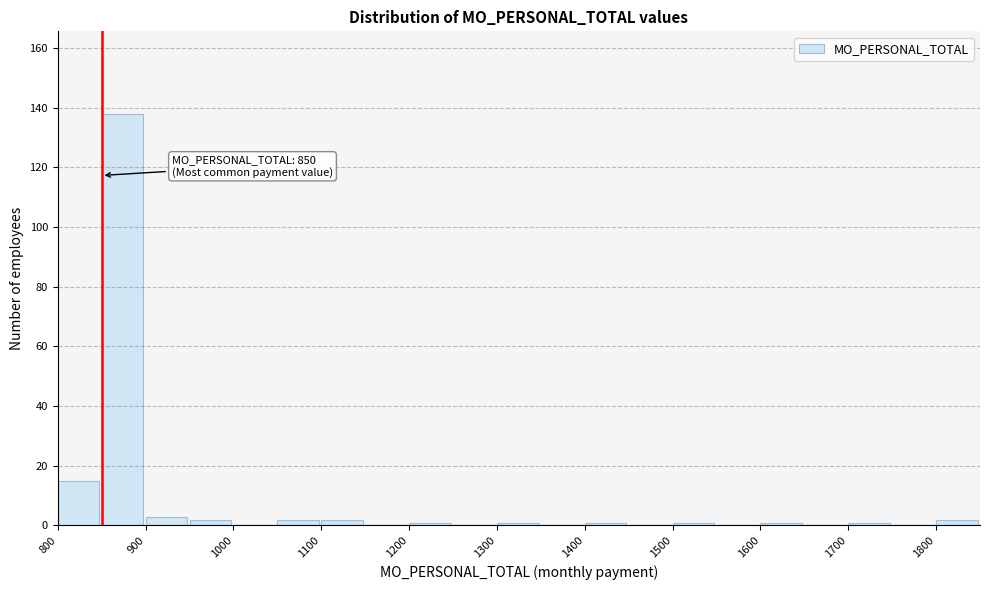

Which range on the x-axis has the tallest bar?

850 to 900